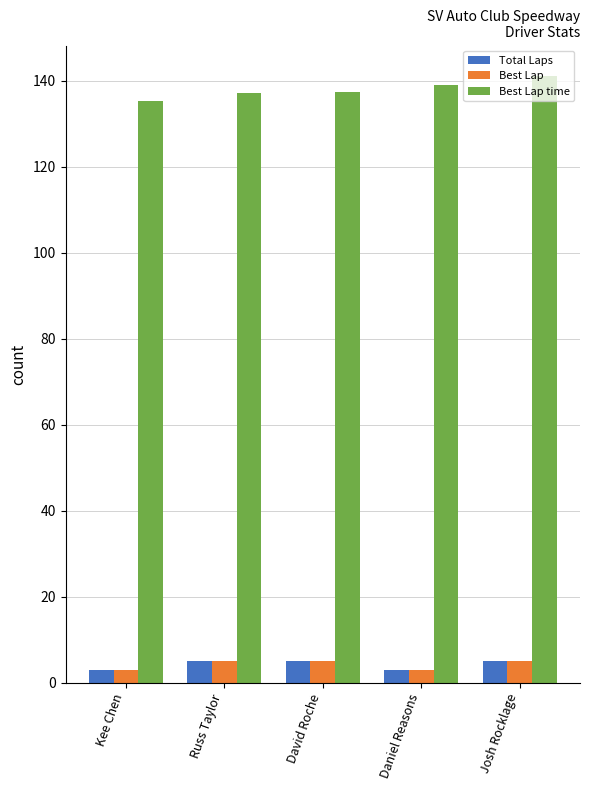

Count the number of categories in the chart.

5